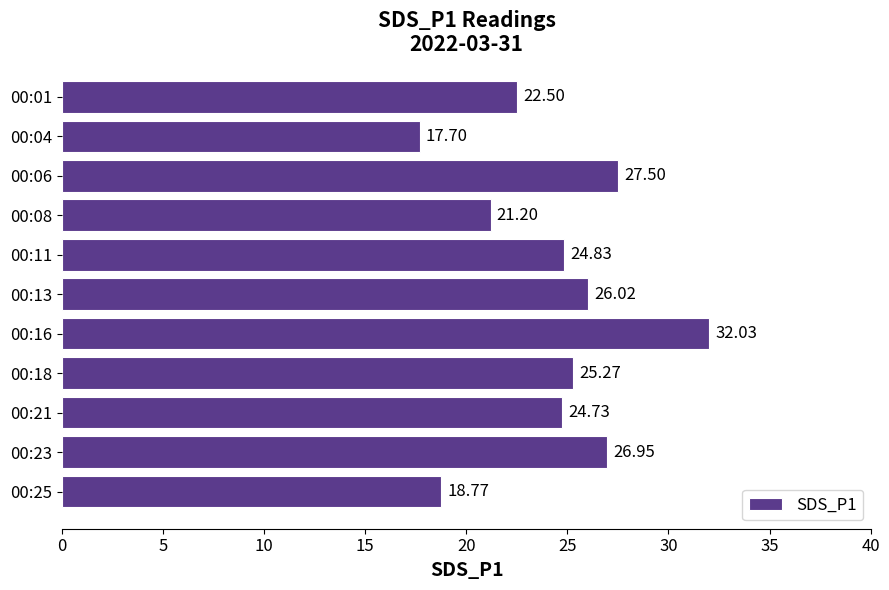

What is the greatest value displayed?

32.0